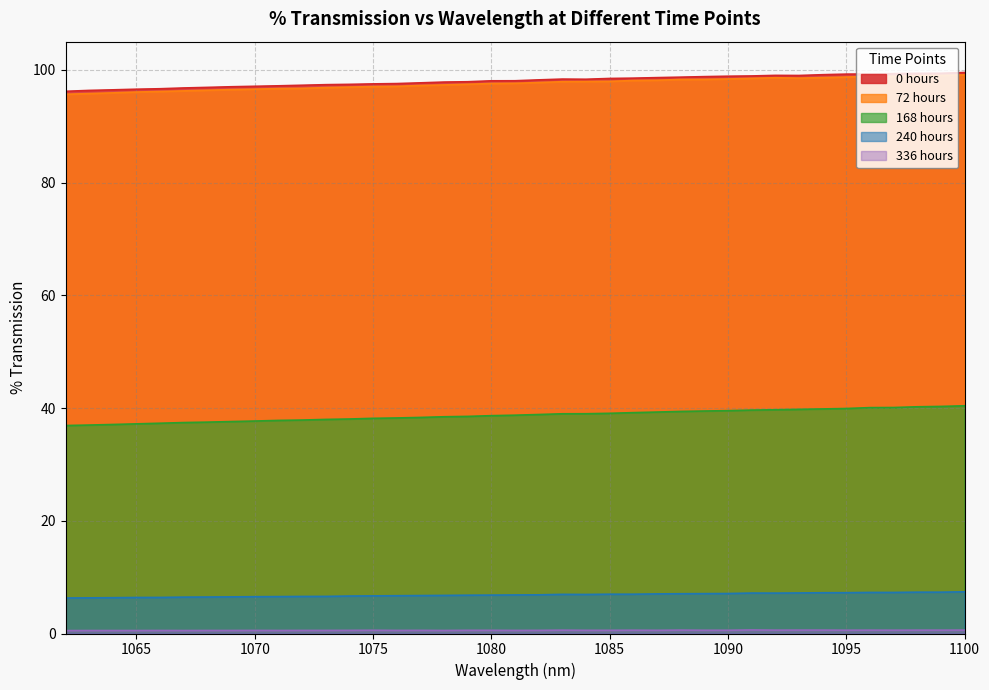

The 336 hours series shows 0.5 at 1071. True or false?

True